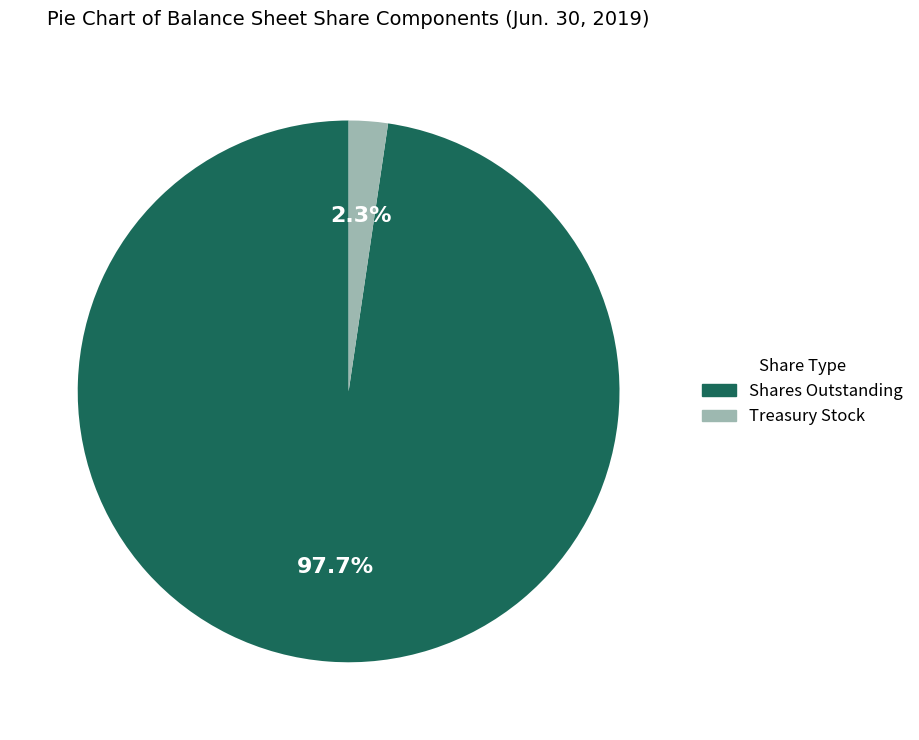

Is there any slice that represents more than half of the pie?

Yes